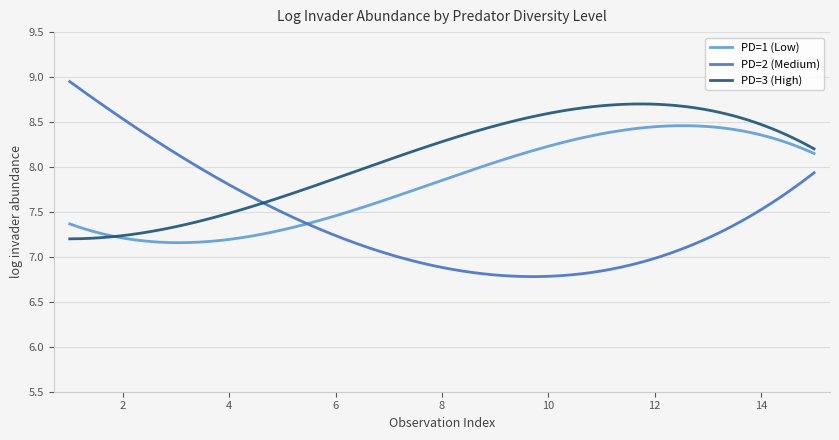

Rank the series by their maximum value, from highest to lowest.

PD=2 (Medium), PD=3 (High), PD=1 (Low)